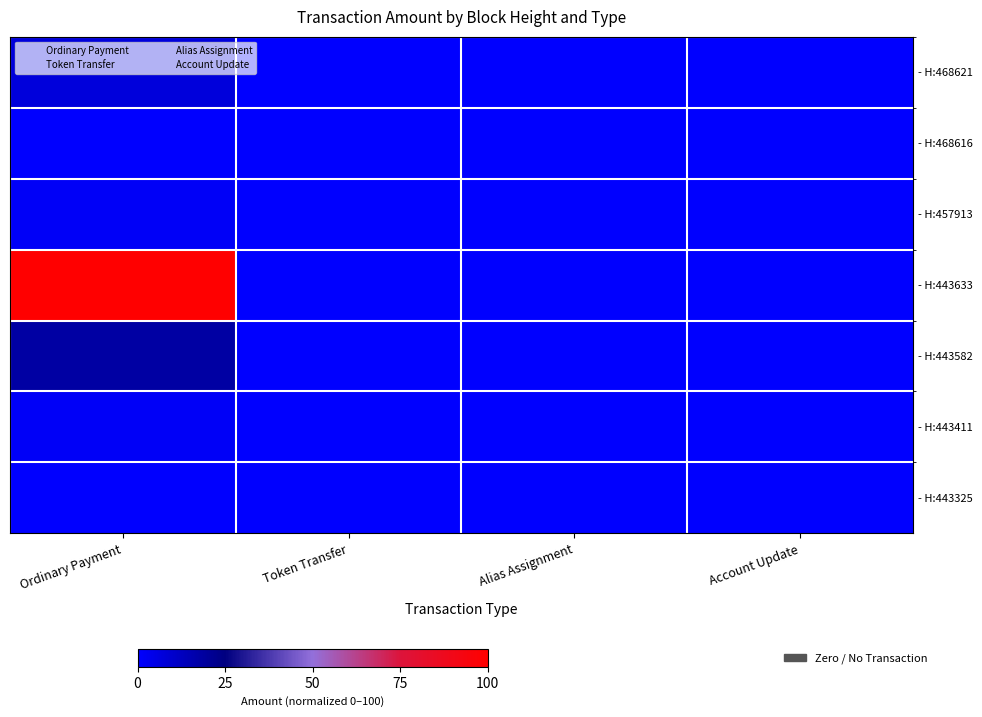

List the series in order of their peak value, highest first.

- H:443633, - H:443582, - H:468621, - H:457913, - H:443411, - H:468616, - H:443325